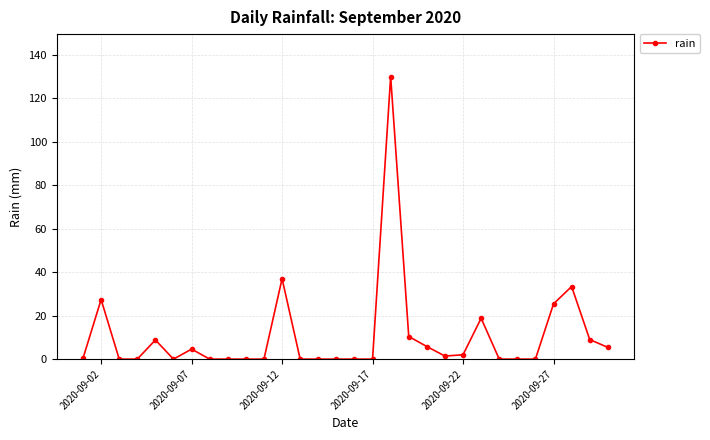

True or false: there are more than 0 points higher than both neighbors.

True